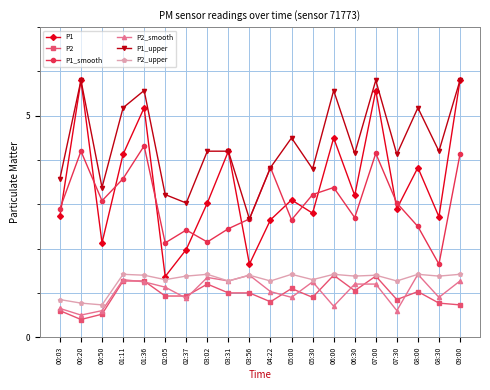

Which series has the largest total across all categories?

P1_upper